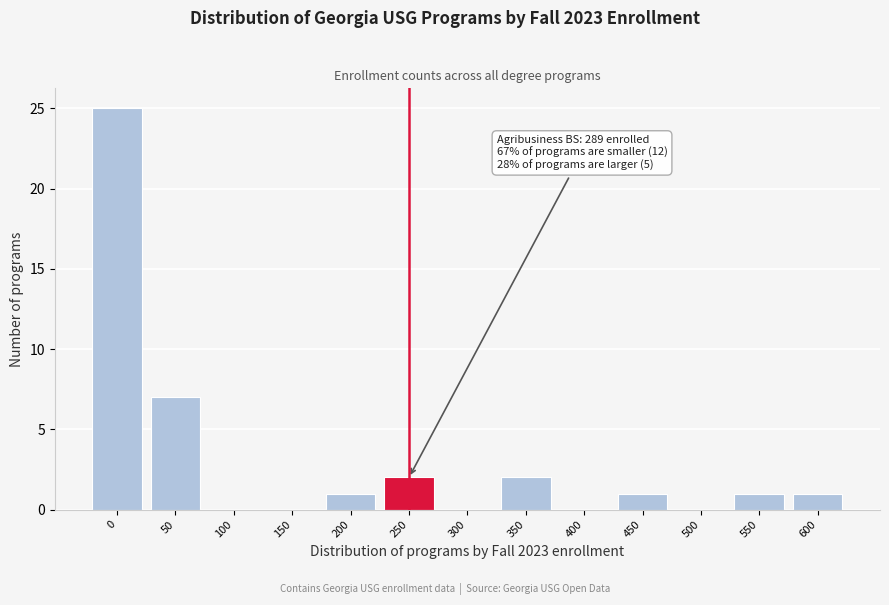

Reading left to right, transcribe all the data shown in this chart.

0=25	50=7	100=0	150=0	200=1	250=2	300=0	350=2	400=0	450=1	500=0	550=1	600=1